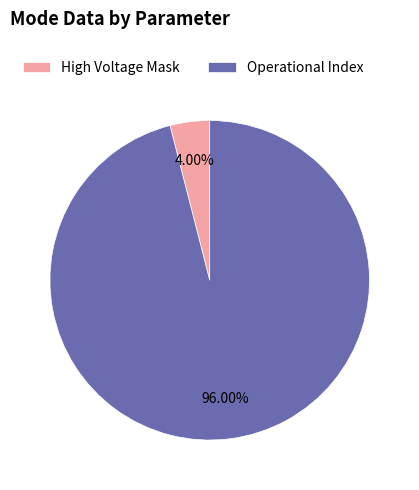

What is the largest slice in the pie chart?

Operational Index